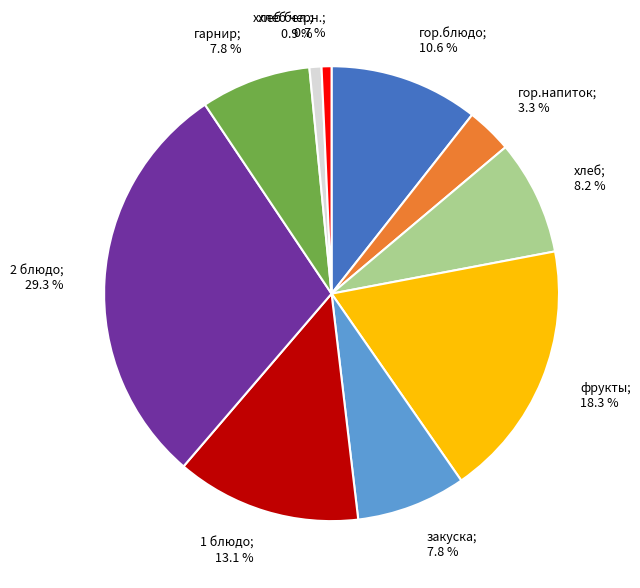

Is there a majority slice in this chart?

No